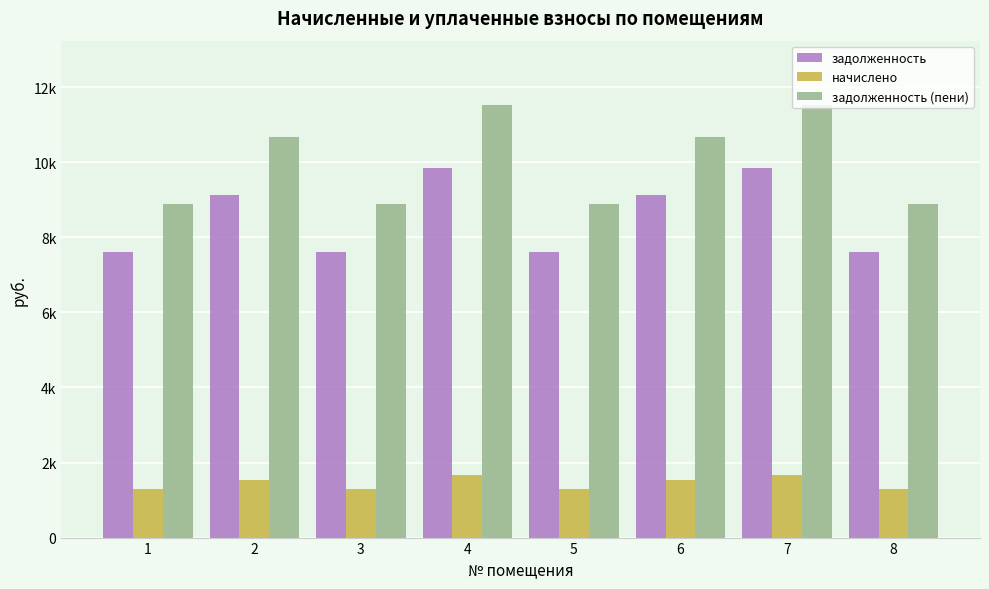

Are the bars grouped side by side (vs. stacked)?

Yes